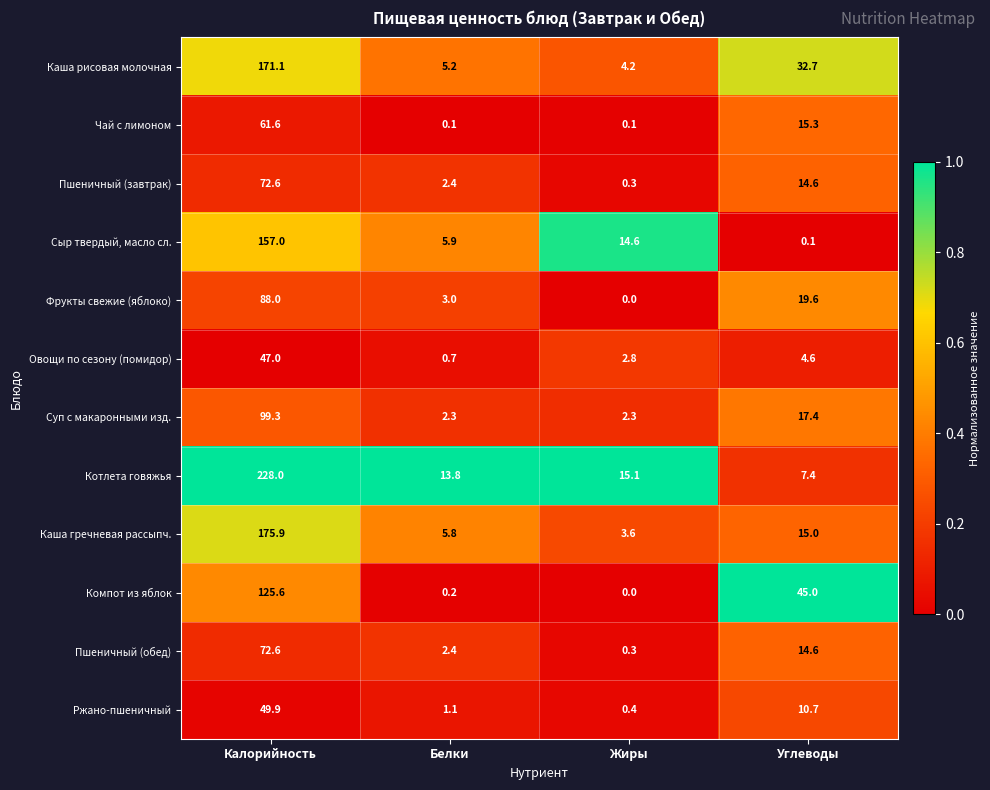

Which series changed the most between Белки and Жиры?

Сыр твердый, масло сл.